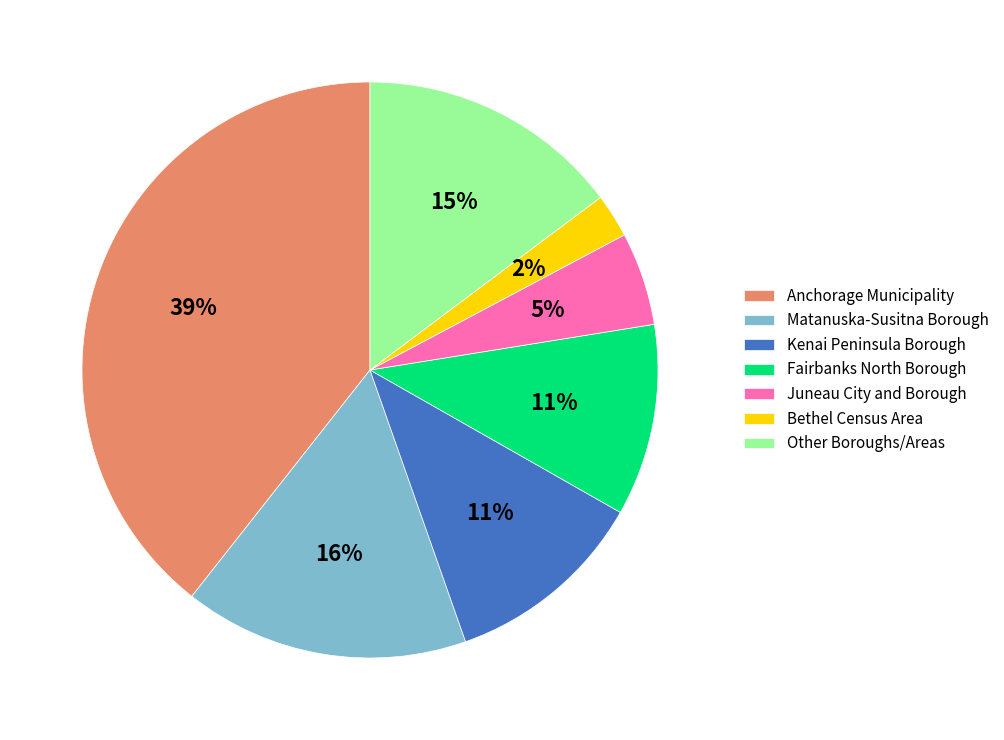

Does Bethel Census Area represent more than half of the total?

No